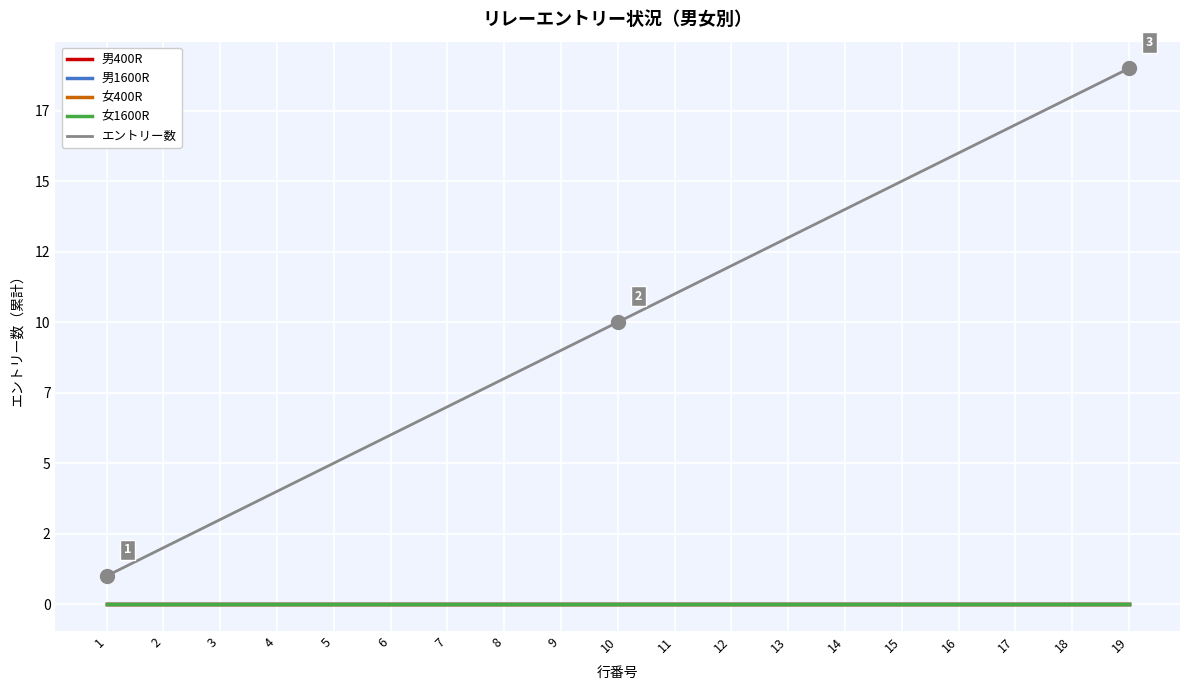

What is the total value across all series at 17?

17